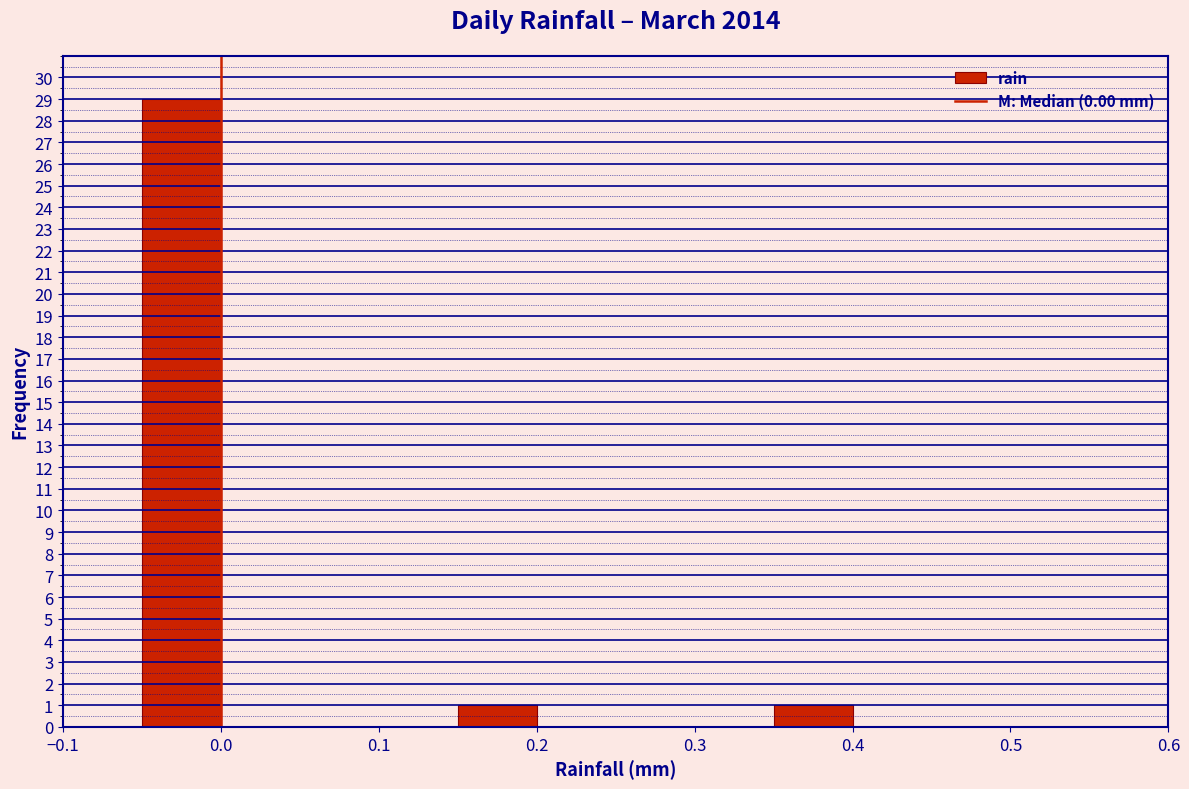

Reading left to right, list every bar in this chart as the range it spans on the x-axis followed by its height. The values are not printed on the chart, so give them approximately, as read against the axis.

-0.05 to 0.00: 29
0.00 to 0.05: 0
0.05 to 0.10: 0
0.10 to 0.15: 0
0.15 to 0.20: 1
0.20 to 0.25: 0
0.25 to 0.30: 0
0.30 to 0.35: 0
0.35 to 0.40: 1
0.40 to 0.45: 0
0.45 to 0.50: 0
0.50 to 0.55: 0